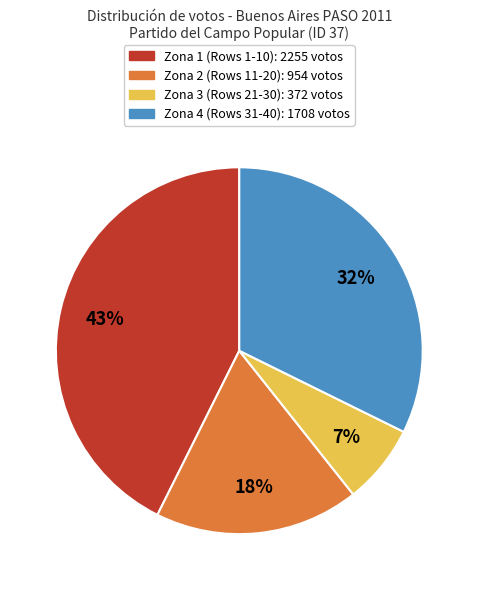

Count the number of slices in the pie.

4